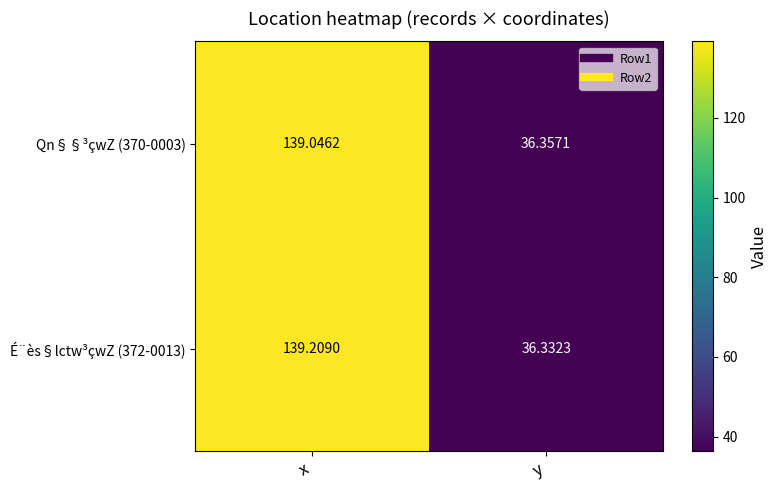

Is the value of É¨ès§lctw³çwZ (372-0013) at y greater than the value of Qn§§³çwZ (370-0003) at x?

No